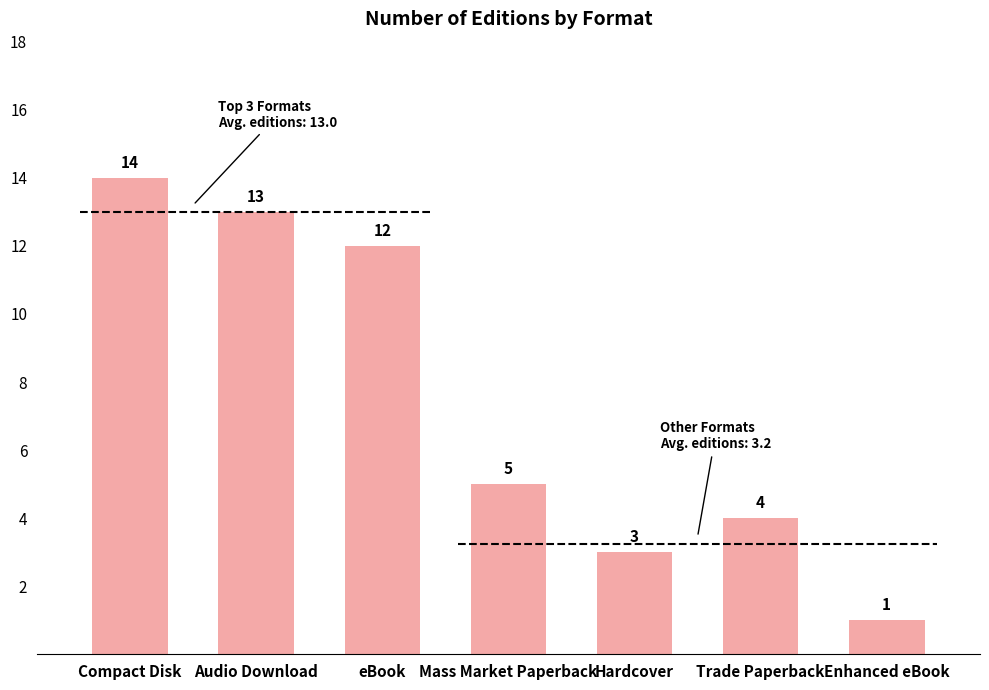

What is the sum of the values at Trade Paperback and Mass Market Paperback?

9